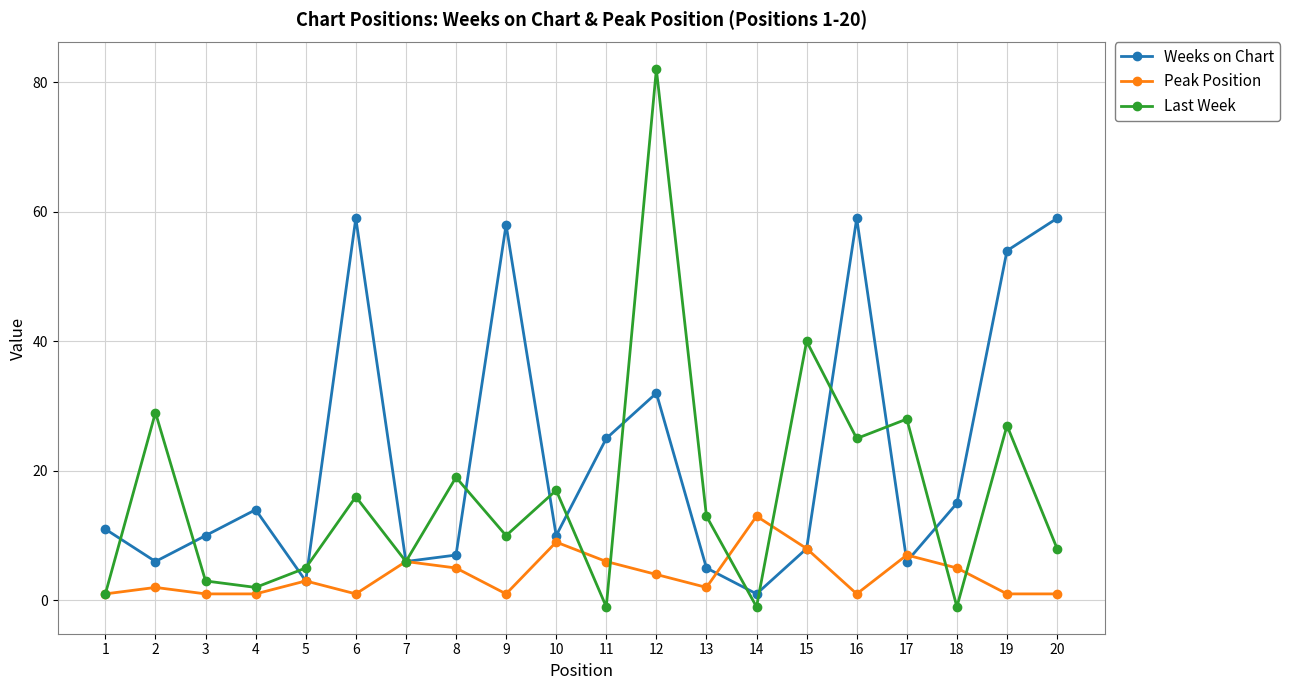

Rank the series by their average value, from lowest to highest.

Peak Position, Last Week, Weeks on Chart